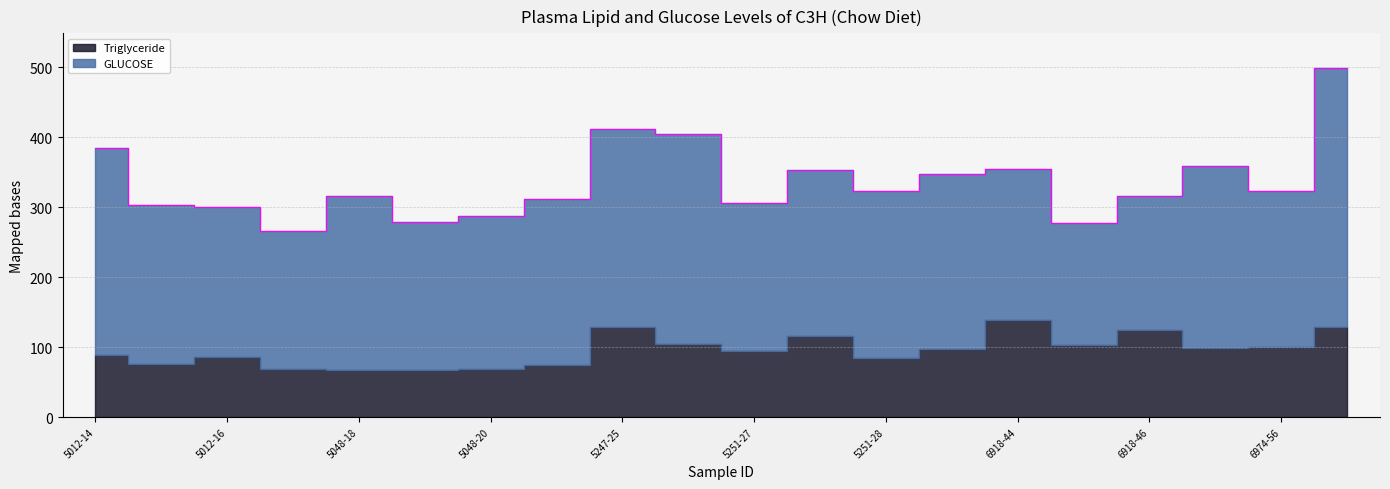

How many values in the GLUCOSE series are below 237?

10